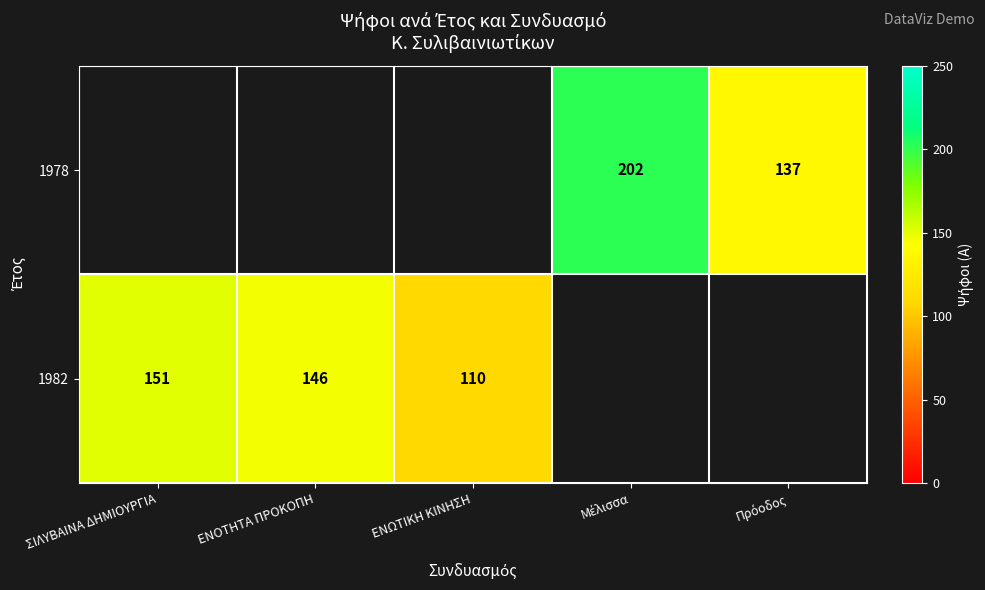

Is it true that 1982 equals 192.1 at ΕΝΩΤΙΚΗ ΚΙΝΗΣΗ?

False